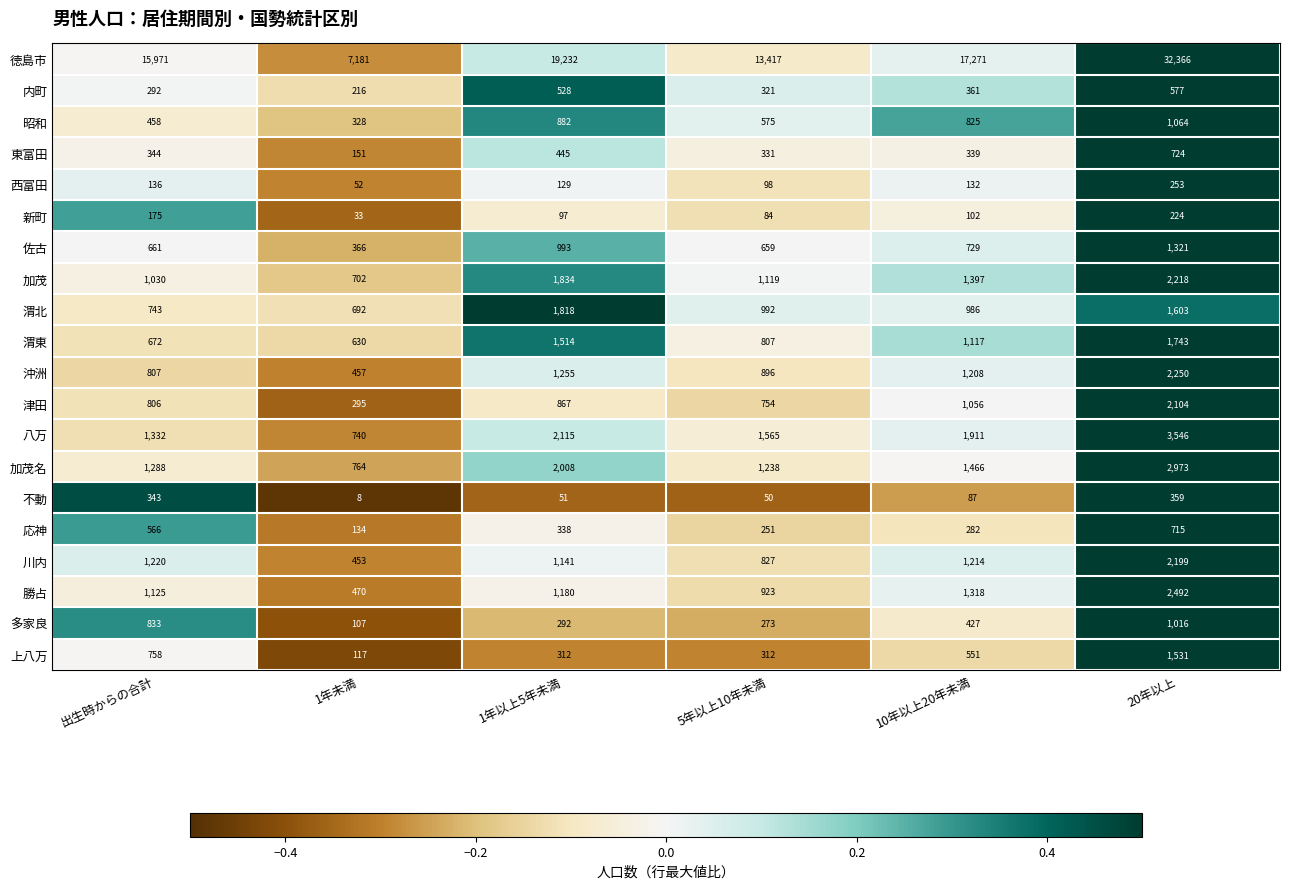

What is the difference between the second highest and minimum values in the 上八万 series?

641